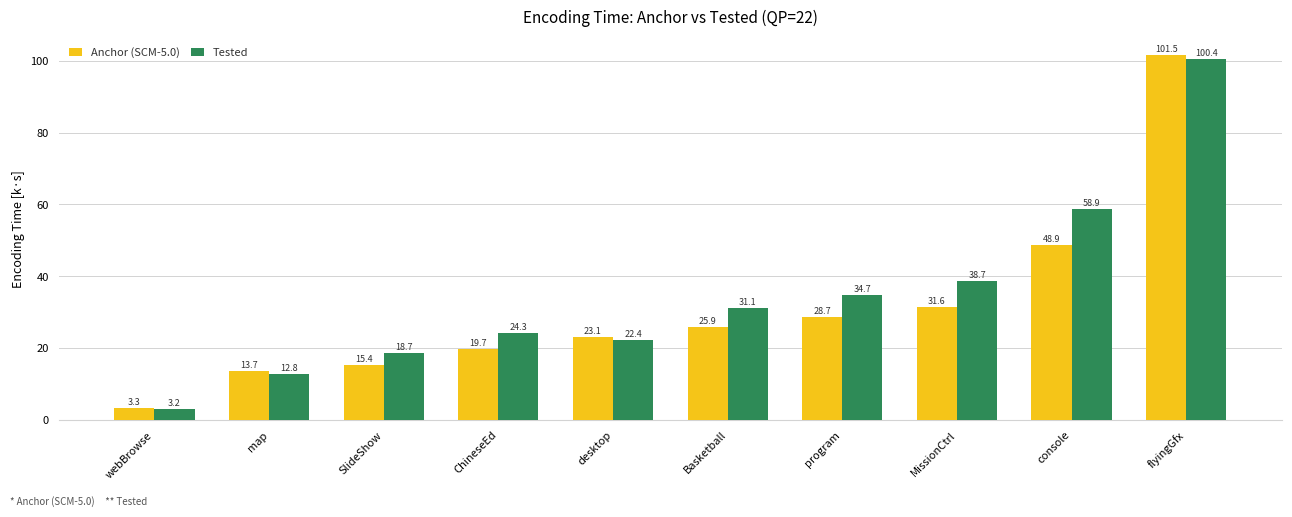

List the series in order of their peak value, lowest first.

Tested, Anchor (SCM-5.0)